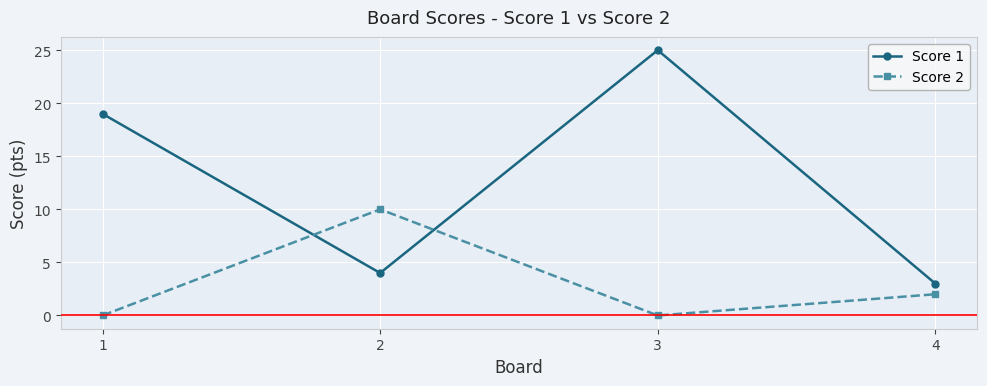

Between which two adjacent categories do Score 1 and Score 2 first intersect?

1 and 2